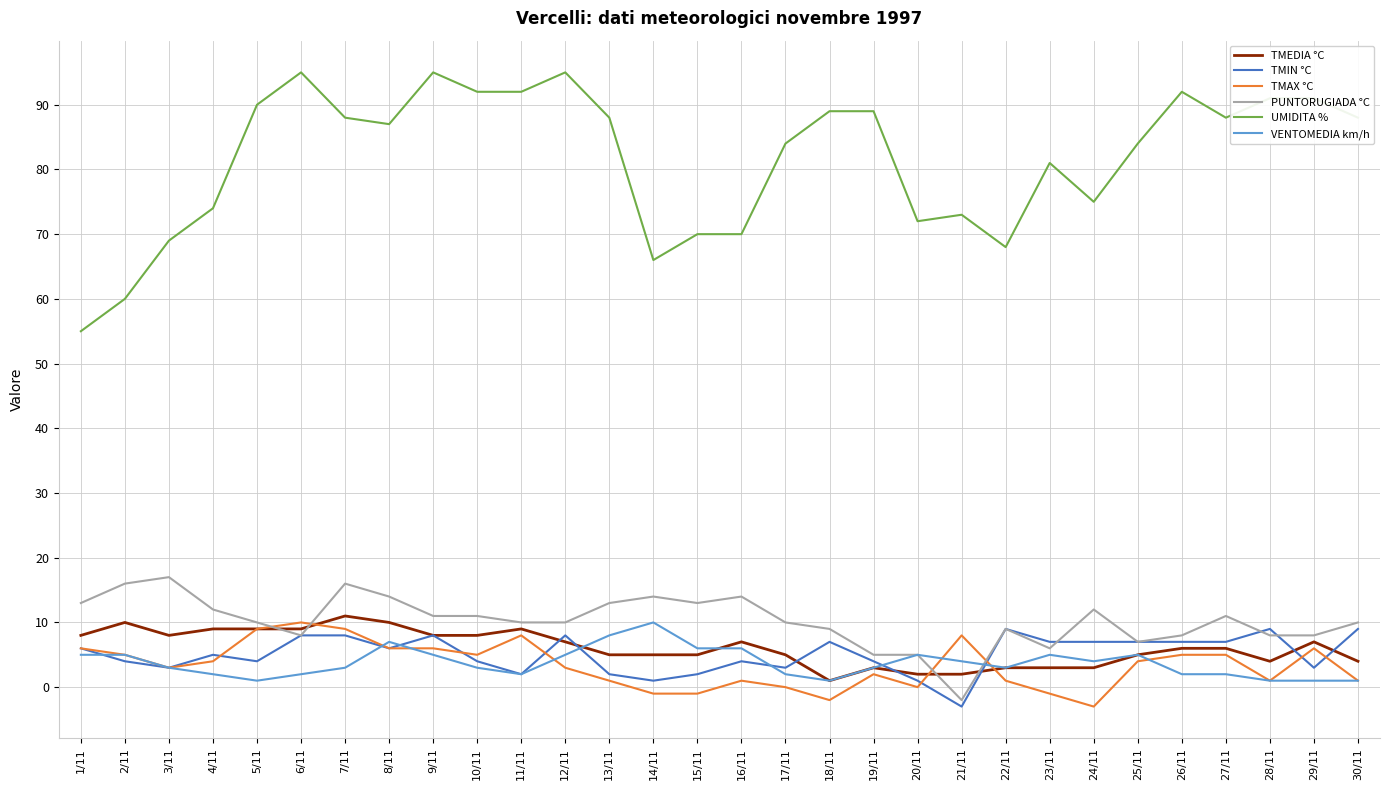

True or false: UMIDITA % and PUNTORUGIADA °C intersect in this chart.

False